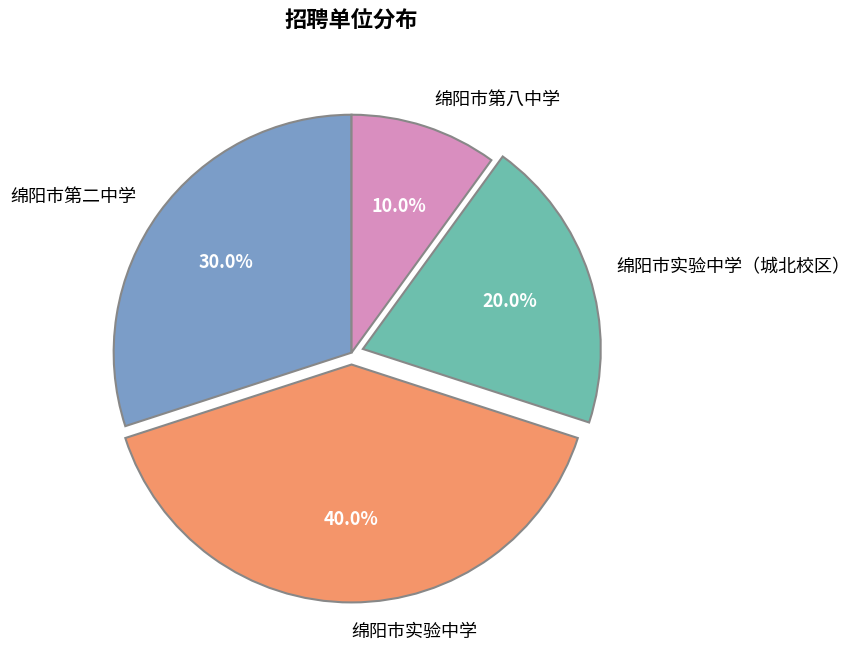

To the nearest percent, what percentage of the pie is 绵阳市第二中学?

30%